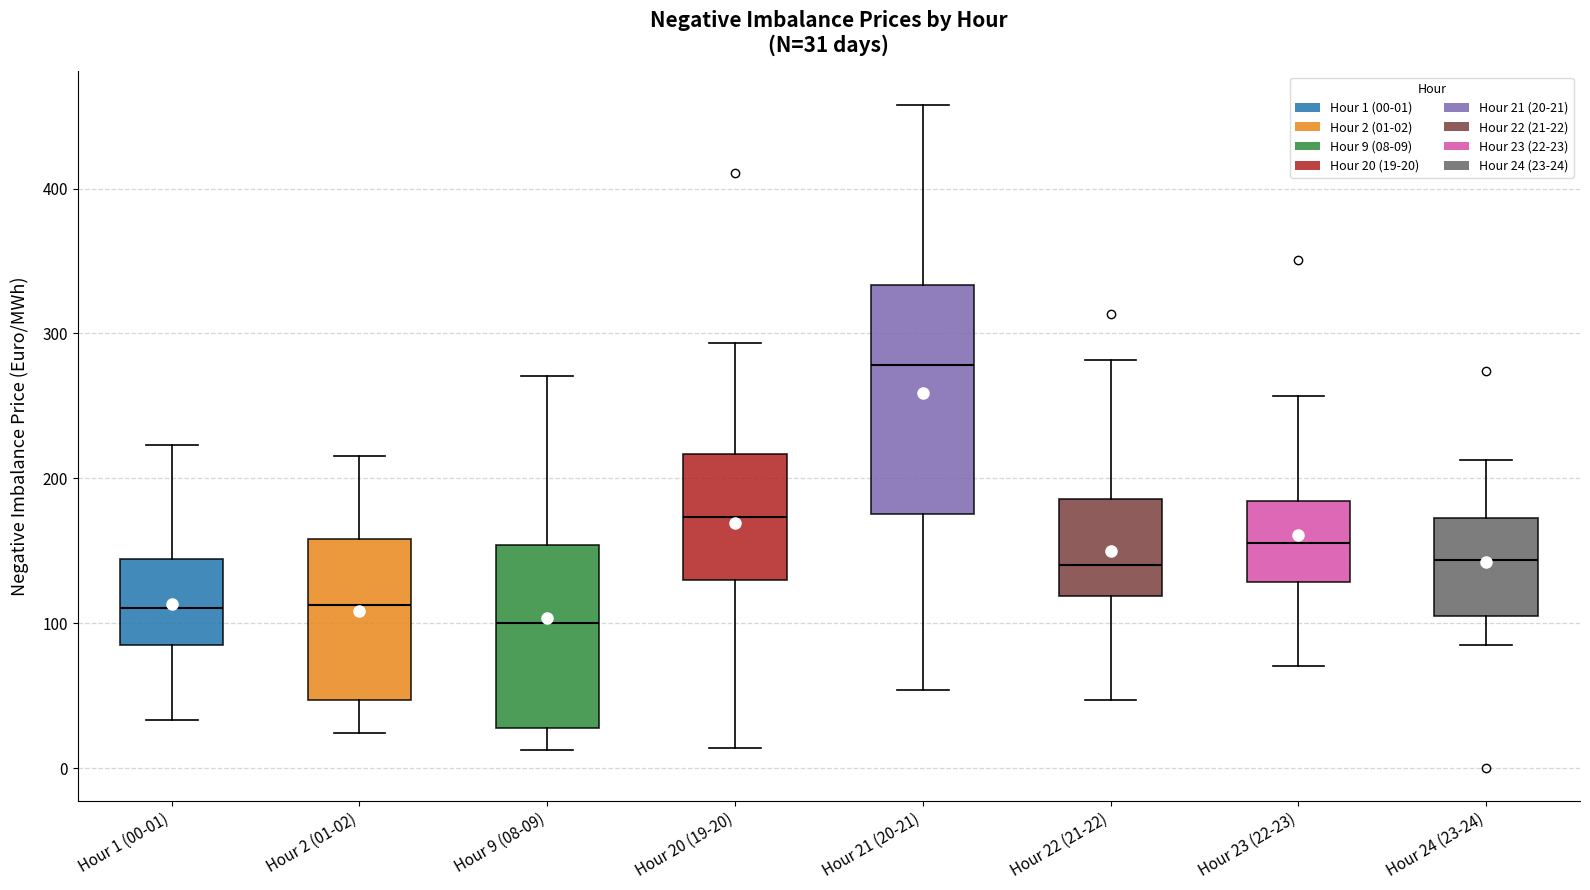

Which box's median line is the lowest?

Hour 9 (08-09)